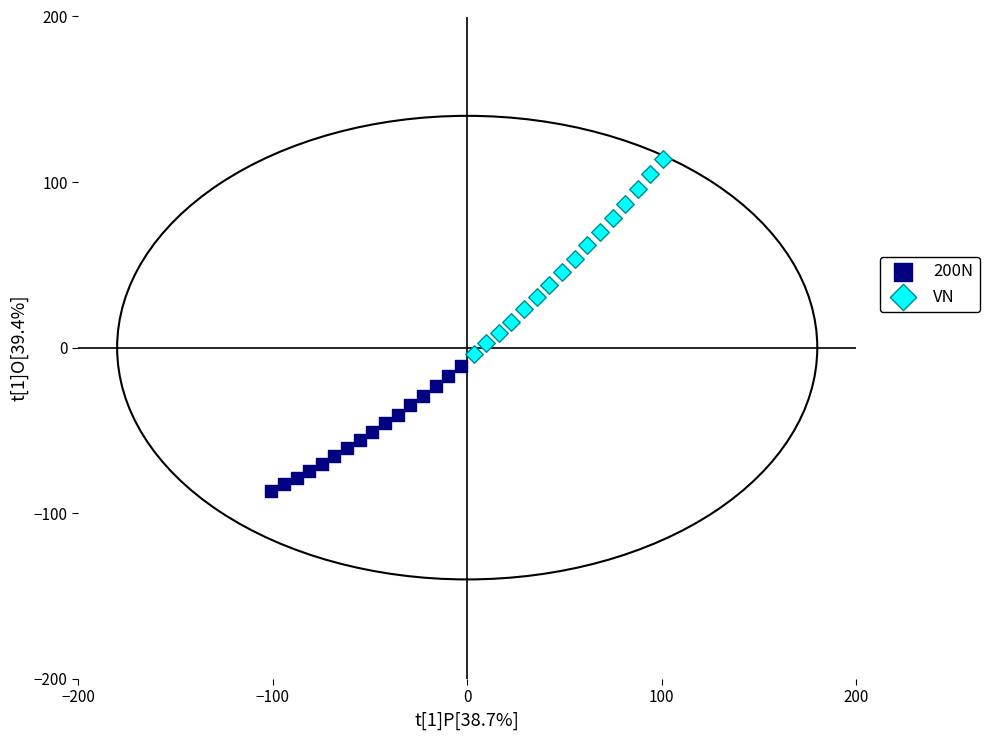

What are all the series names shown in the legend?

200N, VN